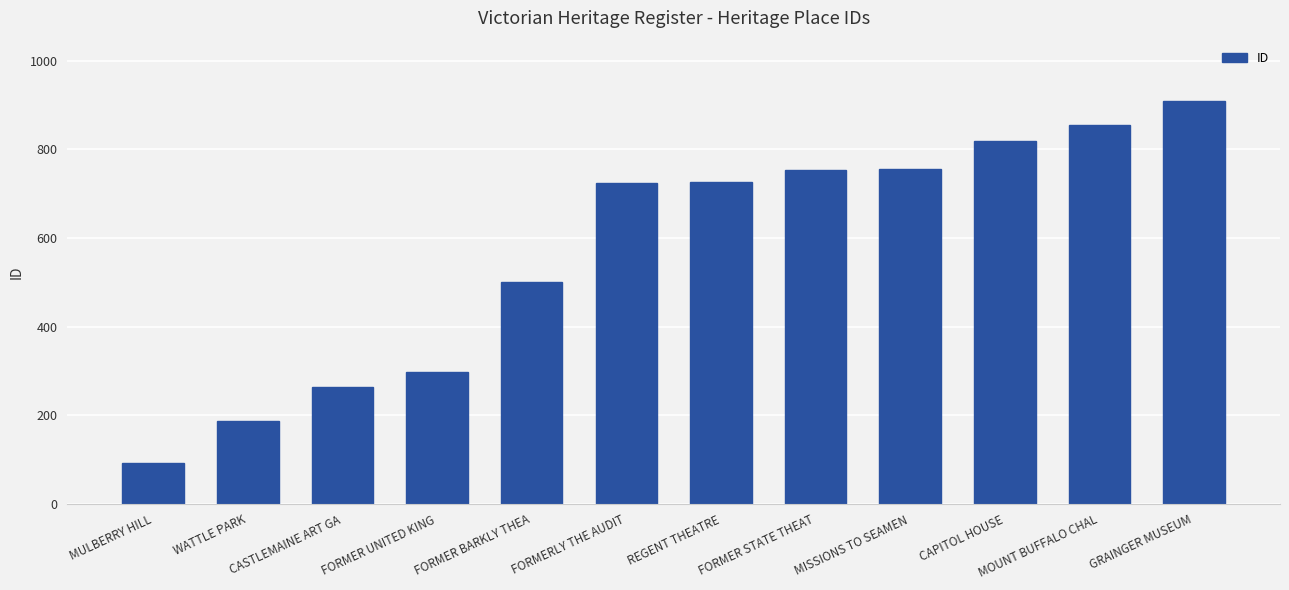

Which has a higher value, CAPITOL HOUSE or MULBERRY HILL?

CAPITOL HOUSE